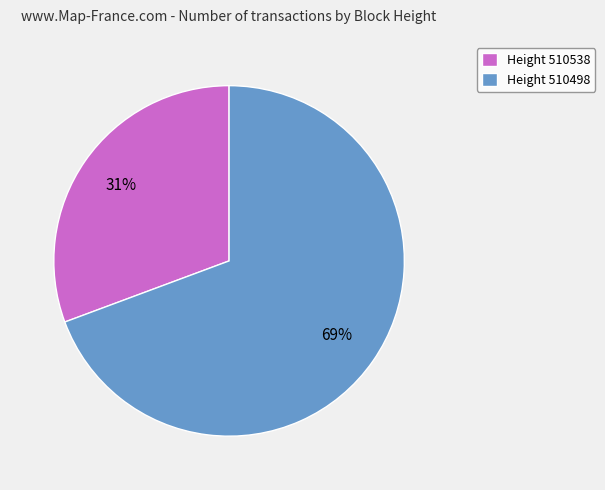

Is the sum of Height 510538 and Height 510498 greater than half?

Yes